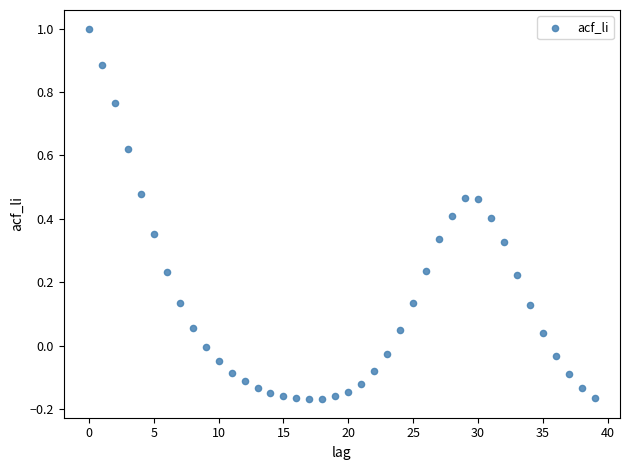

What is the range of X values (max minus min)?

39.0